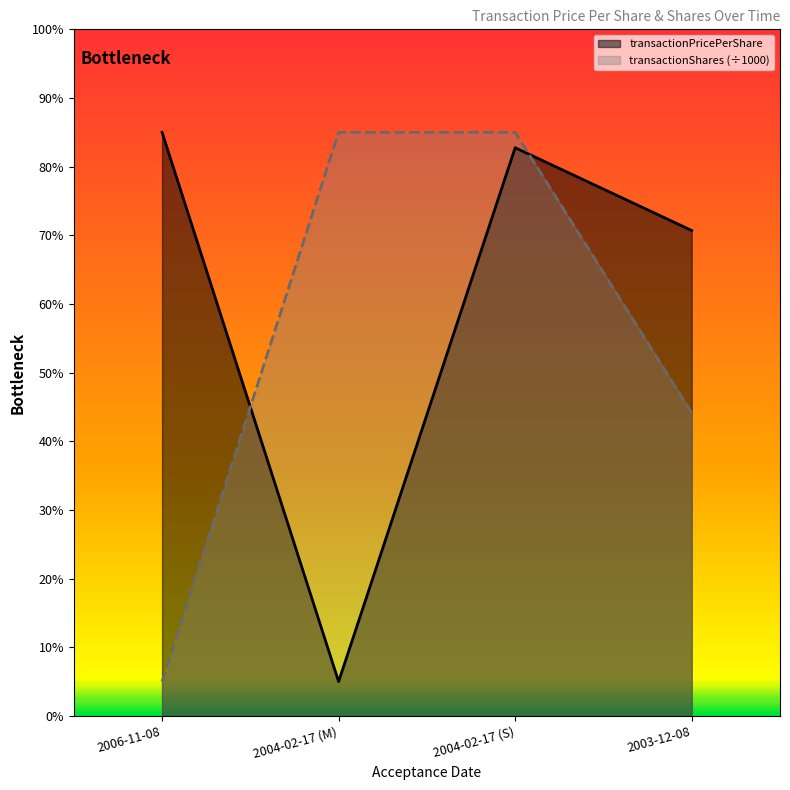

Which series has the widest spread of values?

transactionPricePerShare